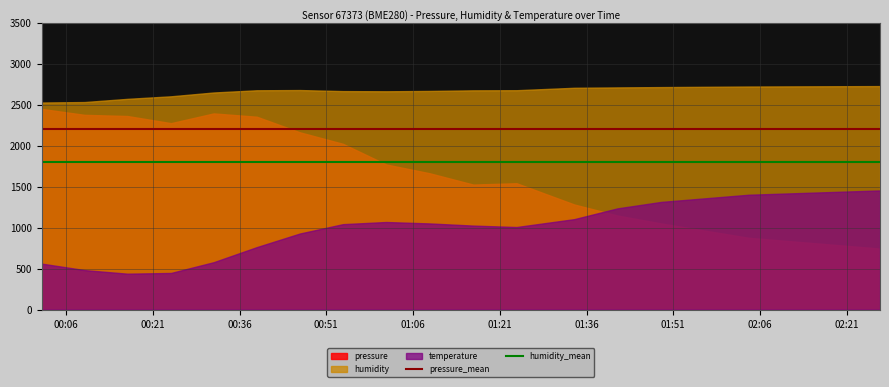

At how many categories does at least one series exceed 2188?

20